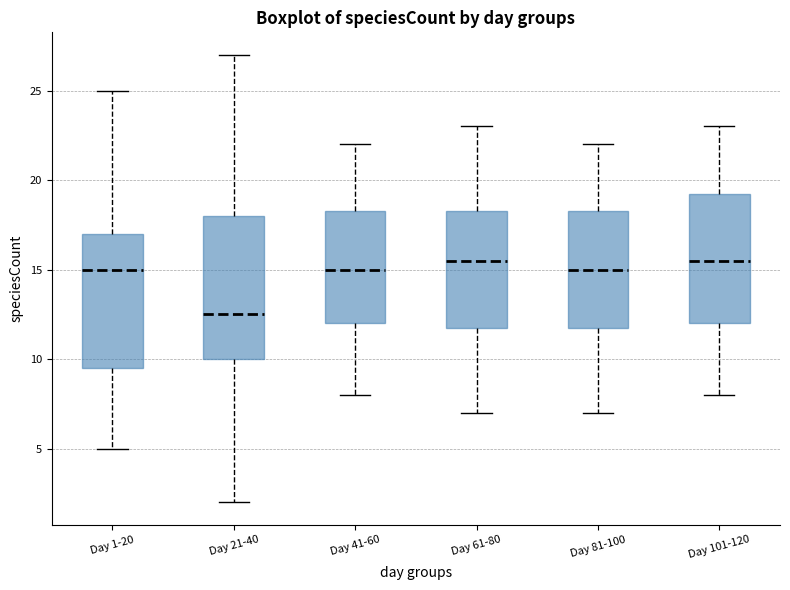

Where does the lower whisker of the box for Day 1-20 end on the y-axis? The values are not printed on the chart, so give them approximately, as read against the axis.

5.0